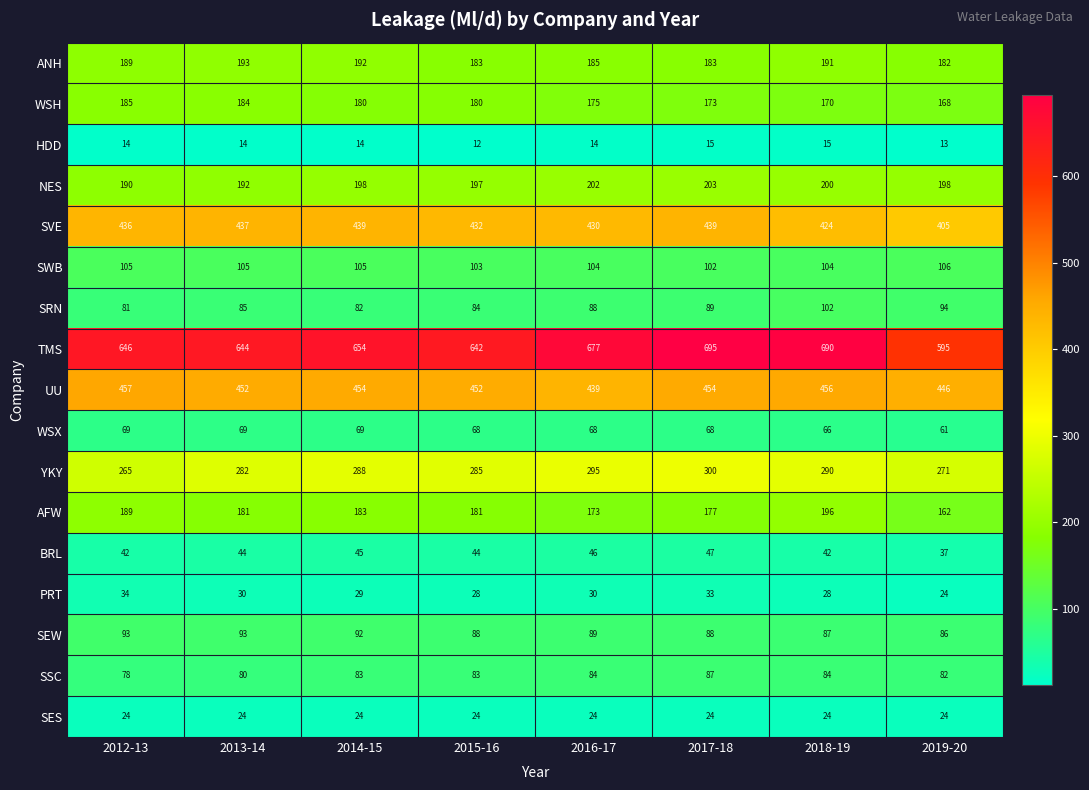

Which series changed the most between 2016-17 and 2019-20?

TMS